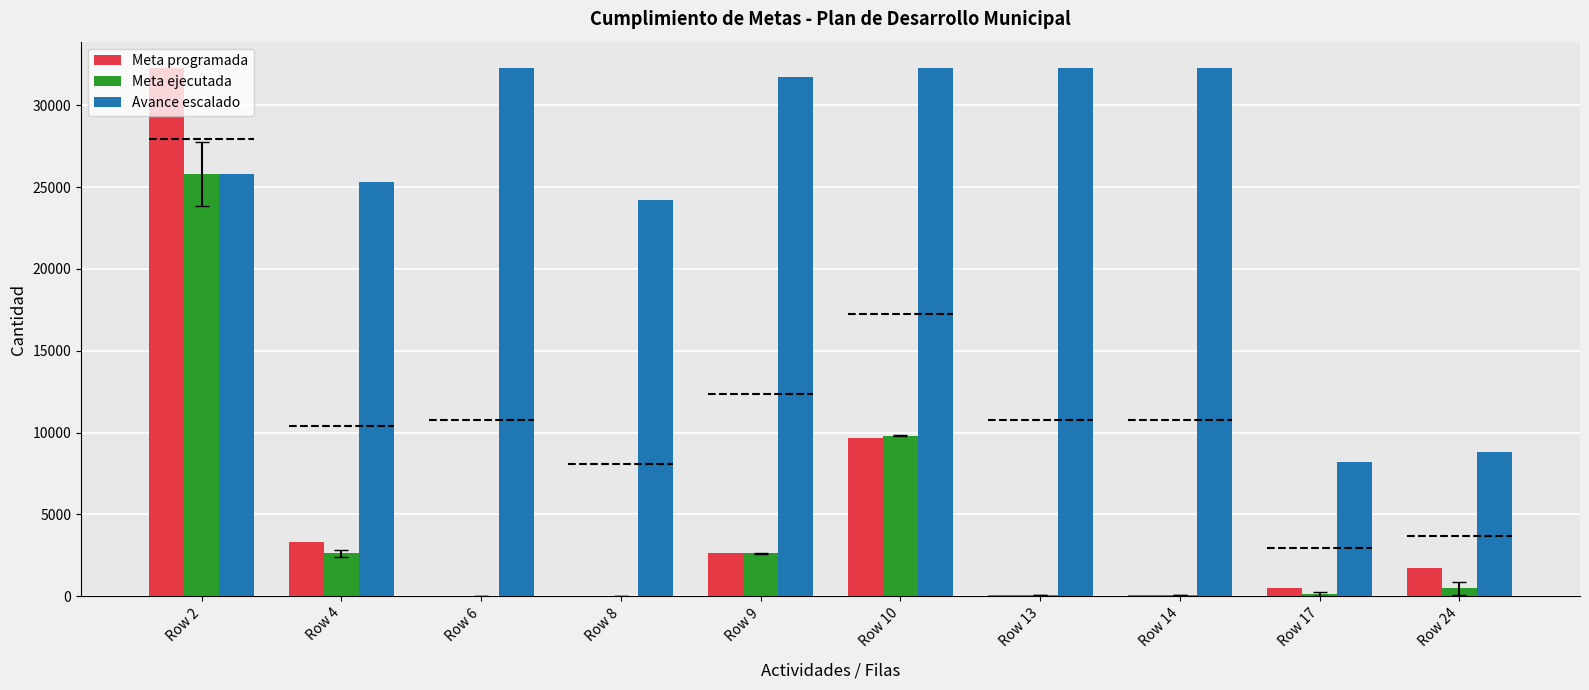

What is the difference between the second highest and minimum values in the Meta programada series?

9667.0